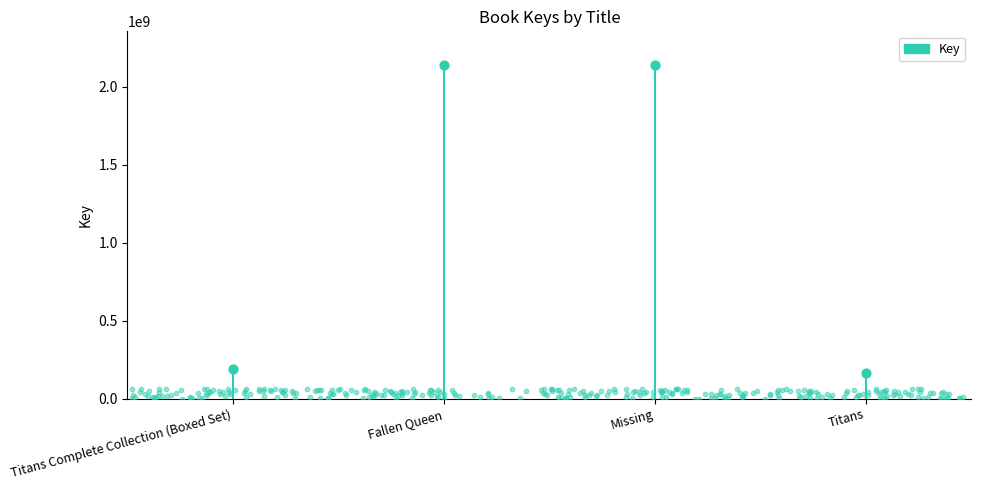

What is the change in value from Missing to Titans?

-1978896800